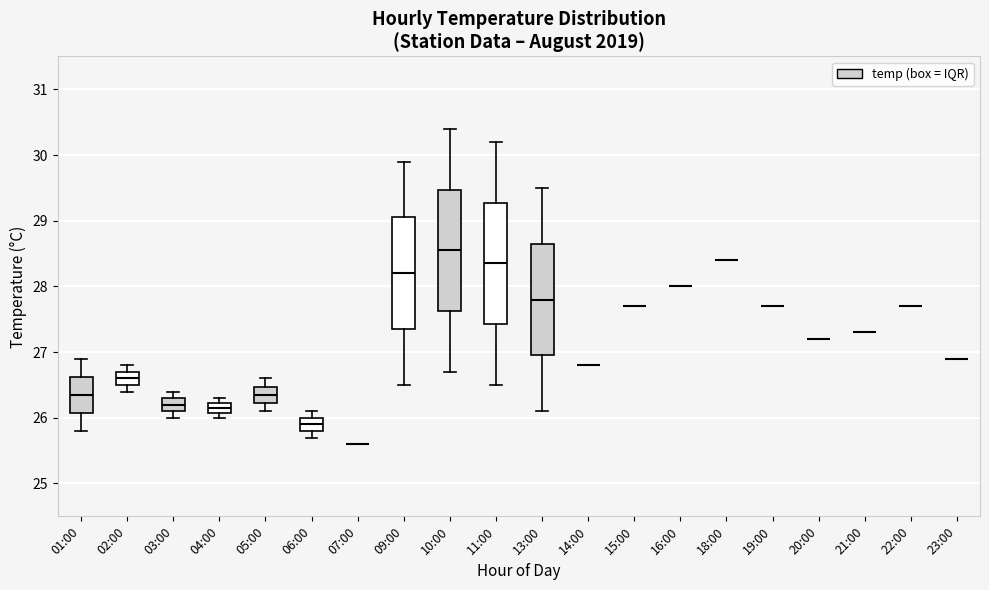

Reading left to right, transcribe this box plot: for each box, give where its median line is, the range the box spans, and where its two whiskers end, as read against the y-axis. The values are not printed on the chart, so give them approximately, as read against the axis.

01:00: median 26.4, box 26.1 to 26.6, whiskers 25.8 to 26.9
02:00: median 26.6, box 26.5 to 26.7, whiskers 26.4 to 26.8
03:00: median 26.2, box 26.1 to 26.3, whiskers 26.0 to 26.4
04:00: median 26.2 (inside the box), box 26.1 to 26.2, whiskers 26.0 to 26.3
05:00: median 26.4, box 26.2 to 26.5, whiskers 26.1 to 26.6
06:00: median 25.9, box 25.8 to 26.0, whiskers 25.7 to 26.1
07:00: box collapsed to a line at 25.6, whiskers 25.6 to 25.6
09:00: median 28.2, box 27.4 to 29.1, whiskers 26.5 to 29.9
10:00: median 28.6, box 27.6 to 29.5, whiskers 26.7 to 30.4
11:00: median 28.4, box 27.4 to 29.3, whiskers 26.5 to 30.2
13:00: median 27.8, box 27.0 to 28.7, whiskers 26.1 to 29.5
14:00: box collapsed to a line at 26.8, whiskers 26.8 to 26.8
15:00: box collapsed to a line at 27.7, whiskers 27.7 to 27.7
16:00: box collapsed to a line at 28.0, whiskers 28.0 to 28.0
18:00: box collapsed to a line at 28.4, whiskers 28.4 to 28.4
19:00: box collapsed to a line at 27.7, whiskers 27.7 to 27.7
20:00: box collapsed to a line at 27.2, whiskers 27.2 to 27.2
21:00: box collapsed to a line at 27.3, whiskers 27.3 to 27.3
22:00: box collapsed to a line at 27.7, whiskers 27.7 to 27.7
23:00: box collapsed to a line at 26.9, whiskers 26.9 to 26.9